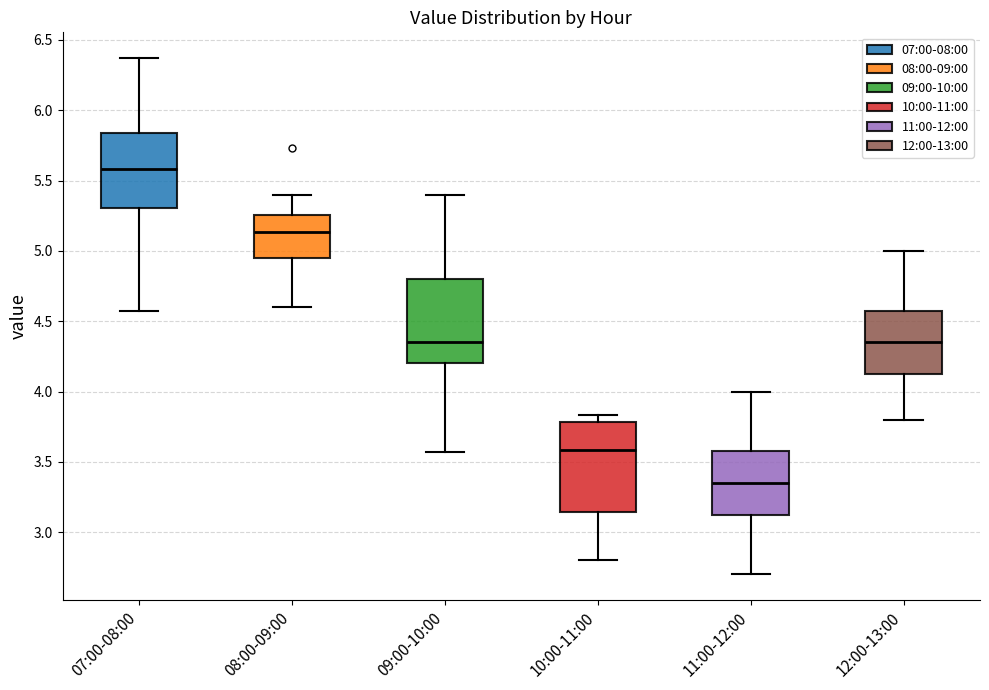

Which box's median line is the lowest?

11:00-12:00